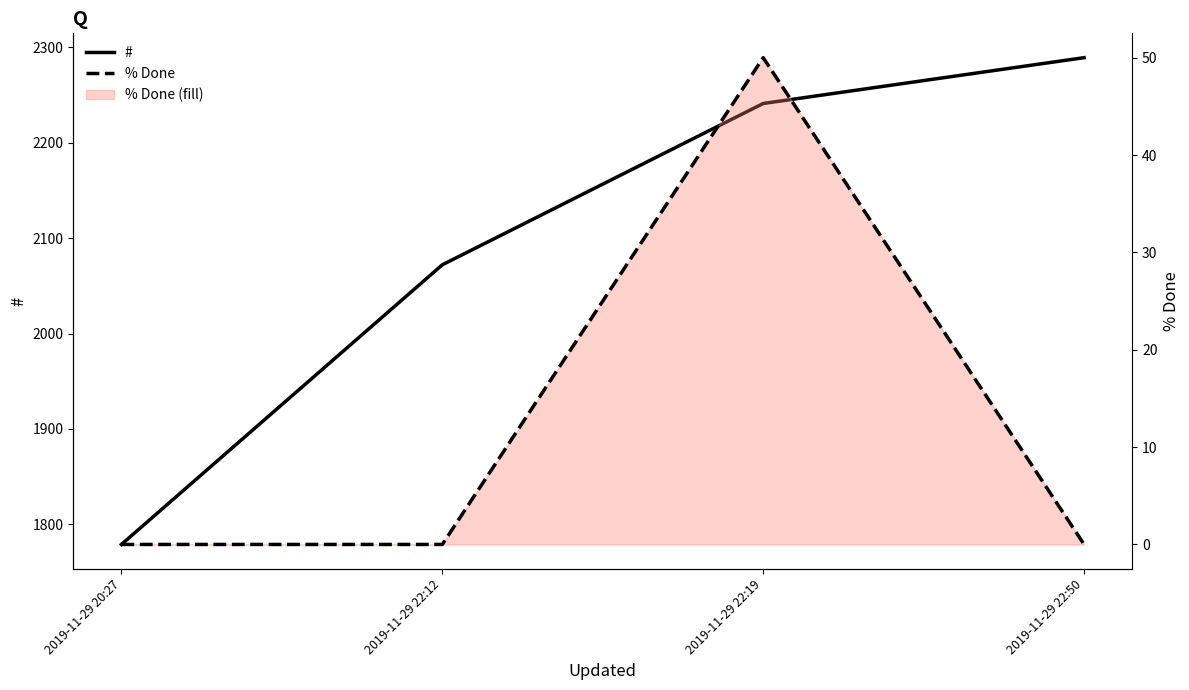

Does the chart display data point markers on the line(s)?

No